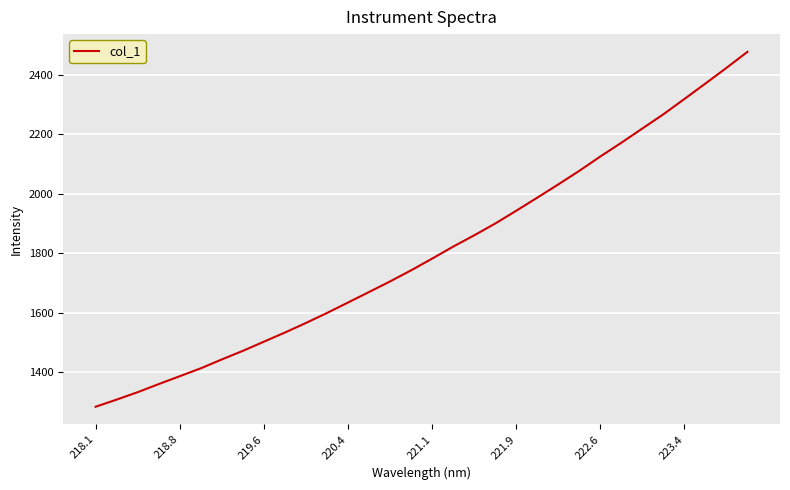

What is the difference between the maximum and minimum values?

1193.5